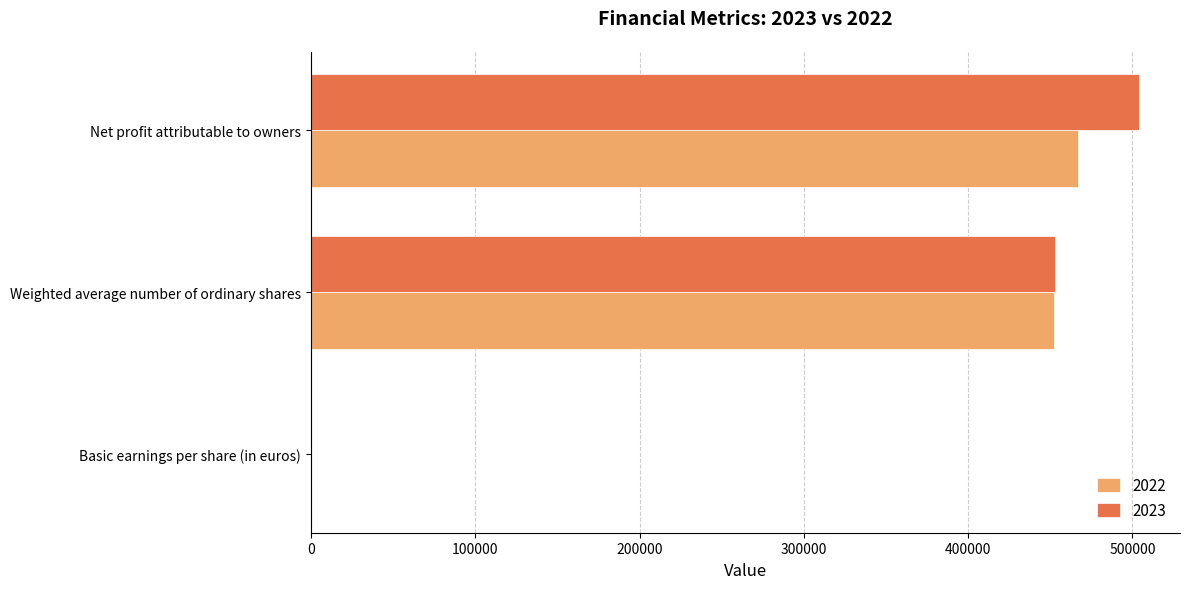

What is the total value across all series at Net profit attributable to owners?

970464.0